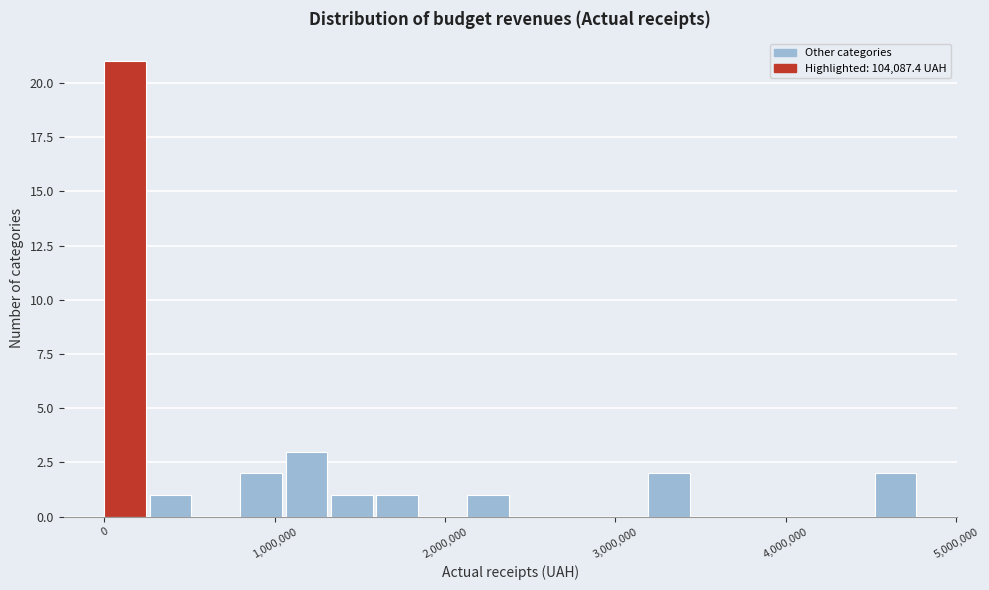

Around what value on the x-axis is the tallest bar? Give the approximate position of its centre, as read against the axis.

100000